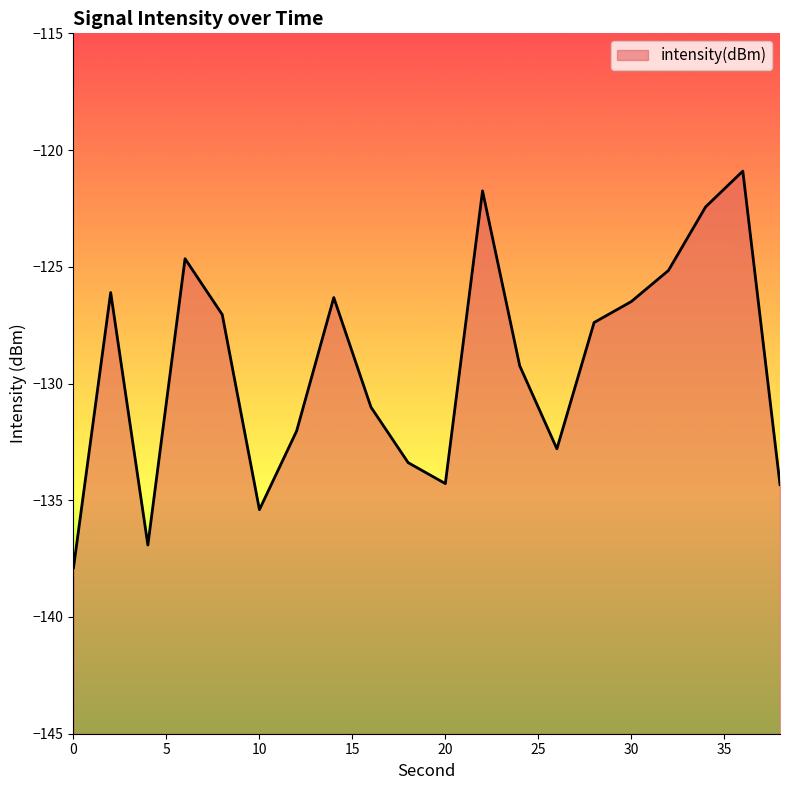

How many lines are shown in the chart?

1